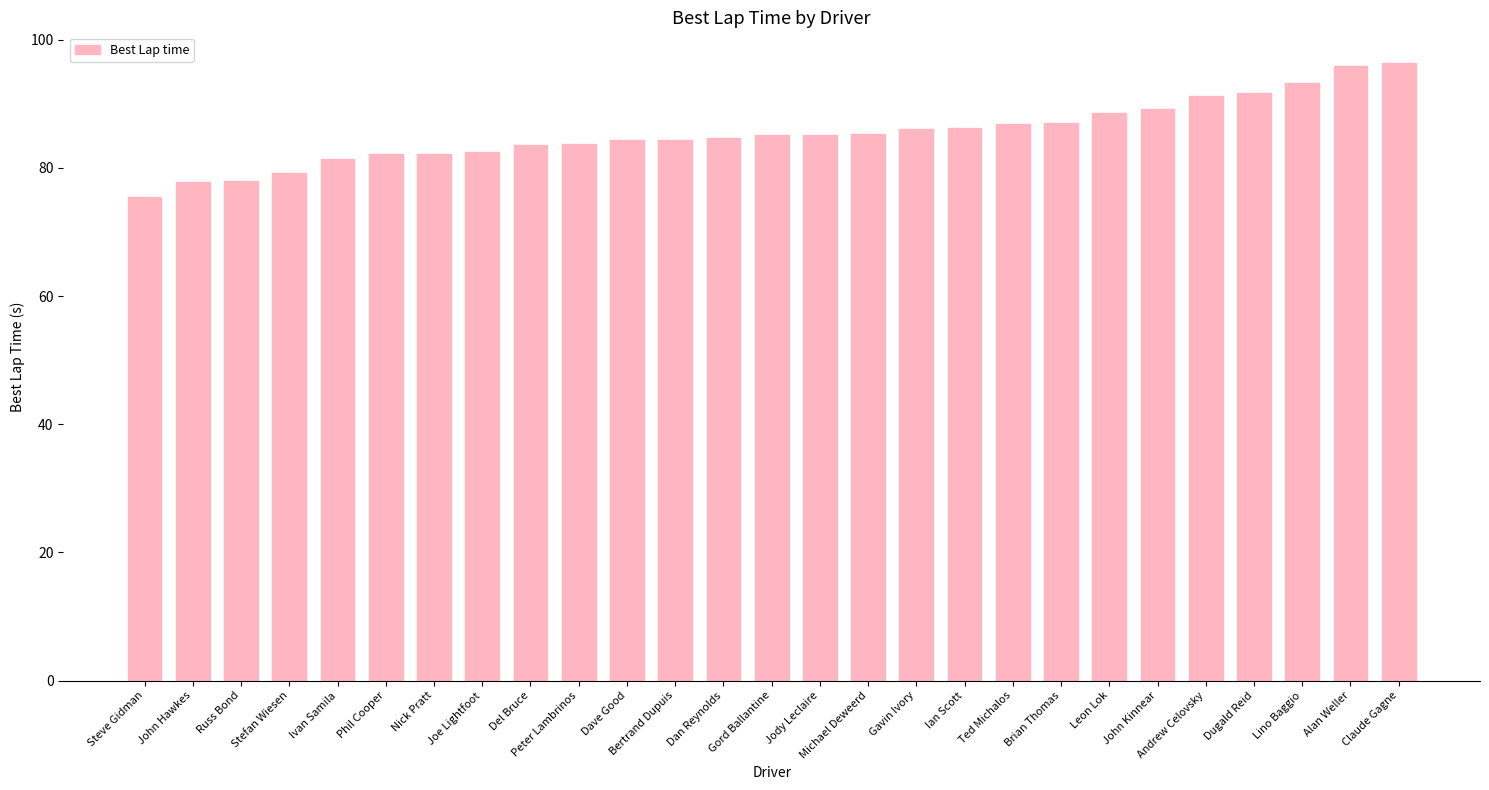

Which label corresponds to the smallest value in the chart?

Steve Gidman